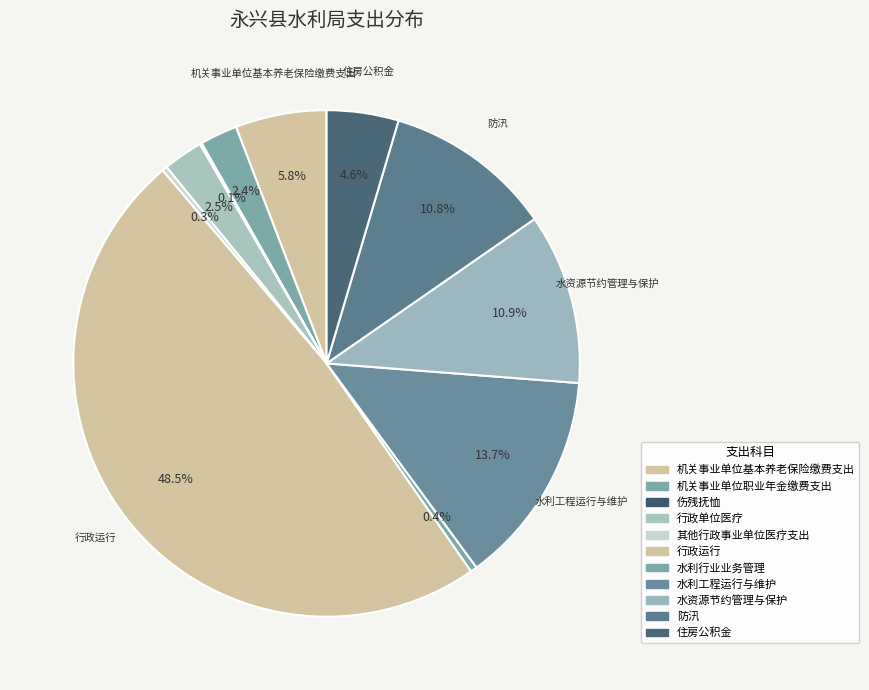

To the nearest percent, what percentage of the pie is 水利工程运行与维护?

14%